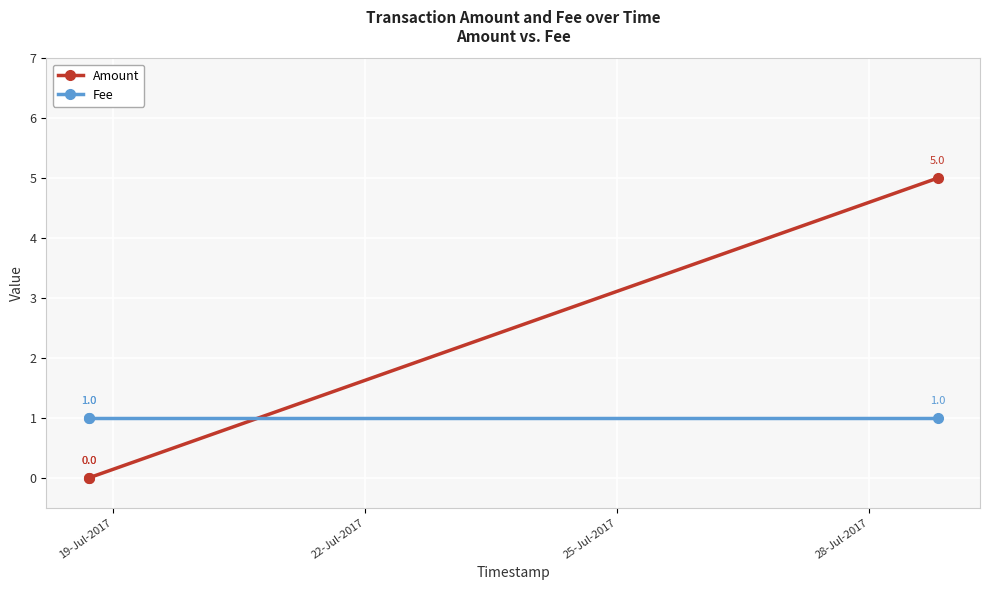

What is the difference between the maximum and minimum values in the Amount series?

5